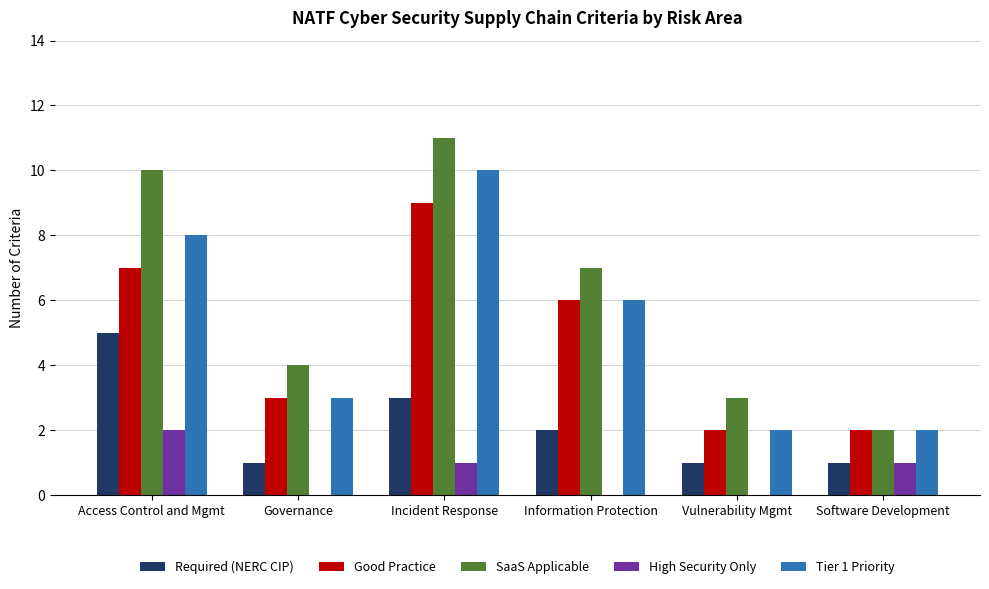

Is the value of Required (NERC CIP) at Vulnerability Mgmt greater than the value of SaaS Applicable at Vulnerability Mgmt?

No